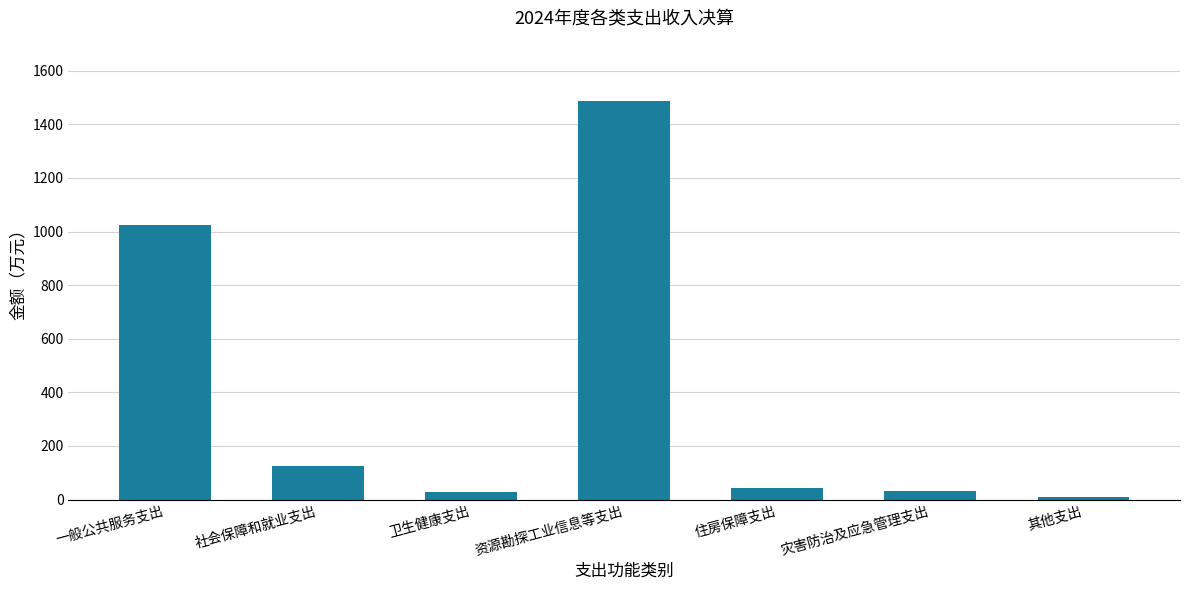

Which label corresponds to the largest value in the chart?

资源勘探工业信息等支出